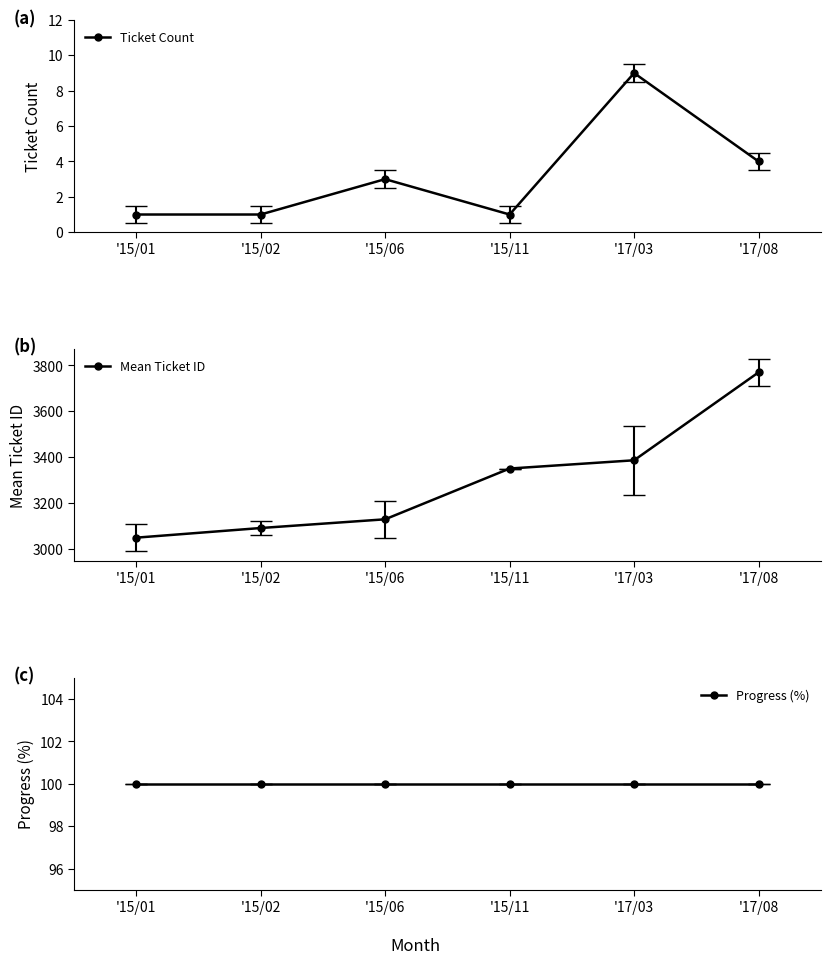

What is the label of the 2nd point from the left?

'15/02